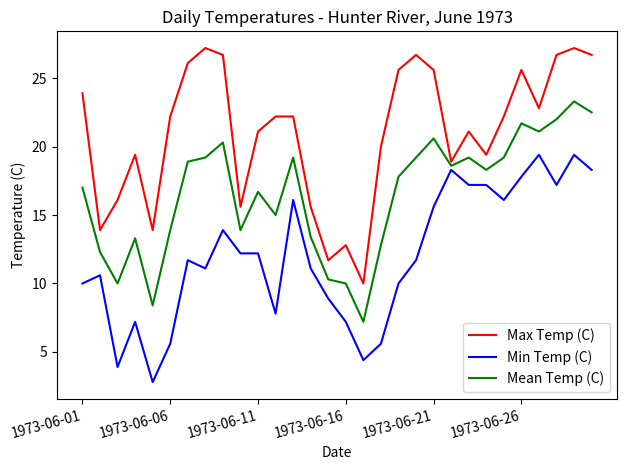

What is the lowest value of the Mean Temp (C) series?

7.2